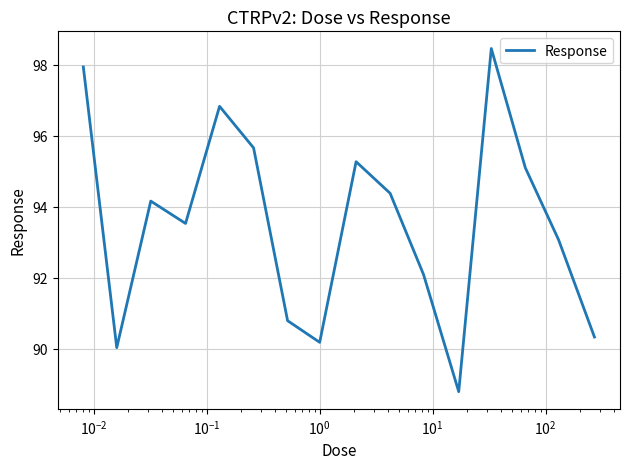

True or false: the data has more than 2 interior local peaks.

True